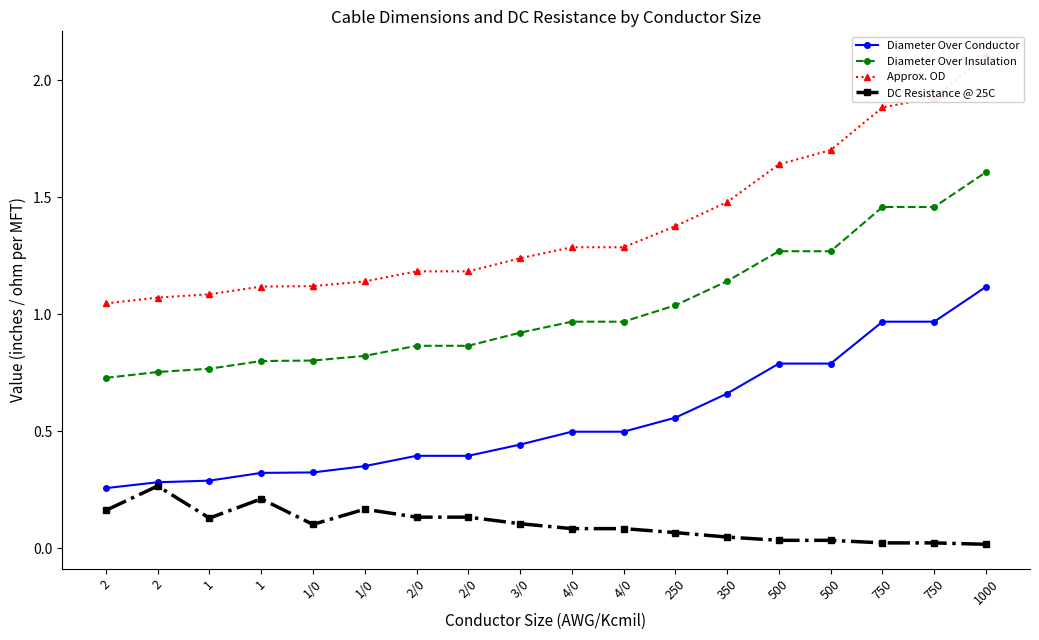

What is the maximum value shown in the chart?

2.1